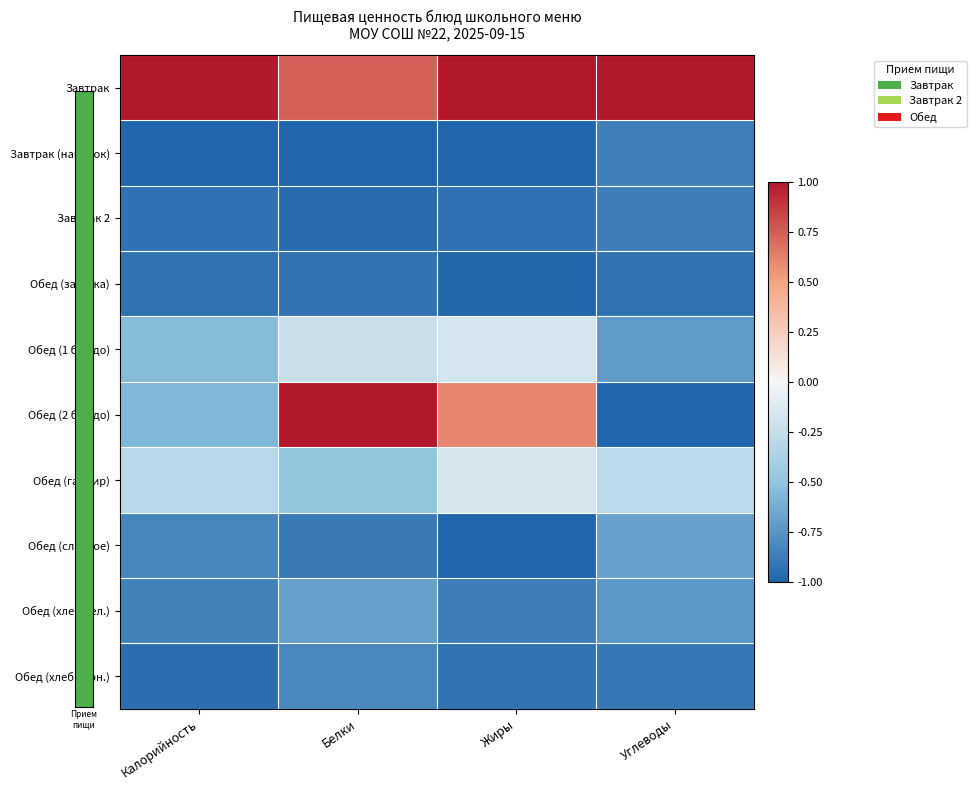

Reading right to left, extract all data points from this chart.

Завтрак: Углеводы=1.0	Жиры=1.0	Белки=0.7	Калорийность=1.0
Завтрак (напиток): Углеводы=-0.9	Жиры=-1.0	Белки=-1.0	Калорийность=-1.0
Завтрак 2: Углеводы=-0.9	Жиры=-0.9	Белки=-1.0	Калорийность=-0.9
Обед (закуска): Углеводы=-0.9	Жиры=-1.0	Белки=-0.9	Калорийность=-0.9
Обед (1 блюдо): Углеводы=-0.7	Жиры=-0.2	Белки=-0.2	Калорийность=-0.5
Обед (2 блюдо): Углеводы=-1.0	Жиры=0.6	Белки=1.0	Калорийность=-0.6
Обед (гарнир): Углеводы=-0.3	Жиры=-0.2	Белки=-0.5	Калорийность=-0.3
Обед (сладкое): Углеводы=-0.7	Жиры=-1.0	Белки=-0.9	Калорийность=-0.8
Обед (хлеб бел.): Углеводы=-0.7	Жиры=-0.9	Белки=-0.7	Калорийность=-0.8
Обед (хлеб черн.): Углеводы=-0.9	Жиры=-0.9	Белки=-0.8	Калорийность=-1.0